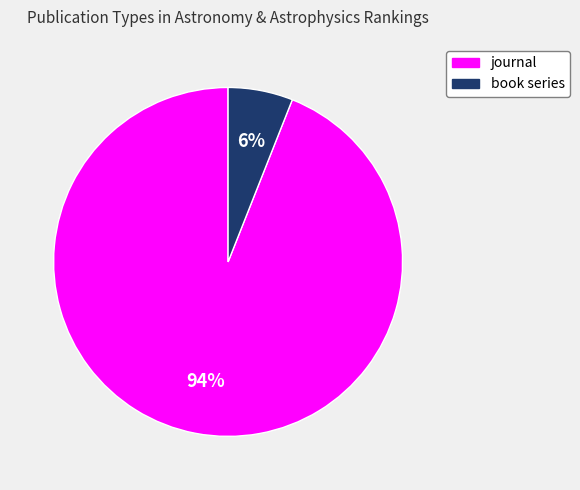

Which category has the biggest portion of the pie?

journal